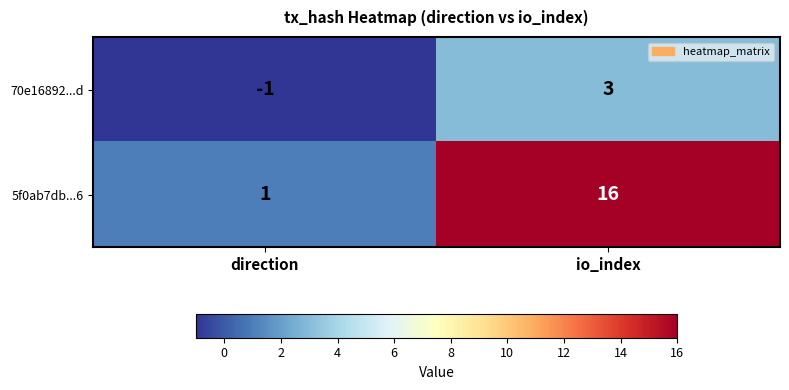

Which category has the lowest value across all series?

direction